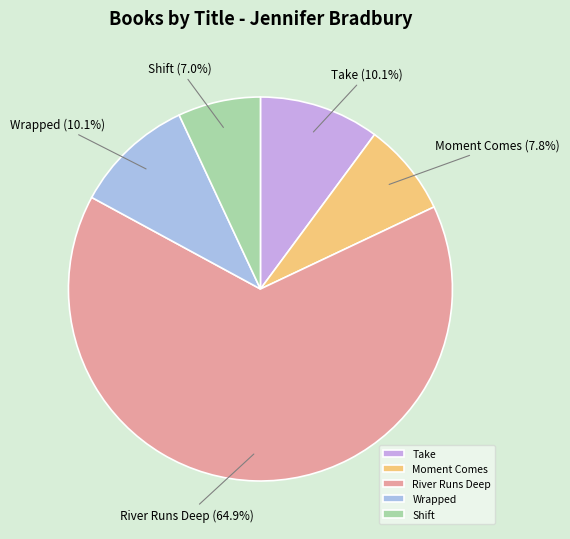

Approximately how many times larger is the value at River Runs Deep compared to Take?

6.4